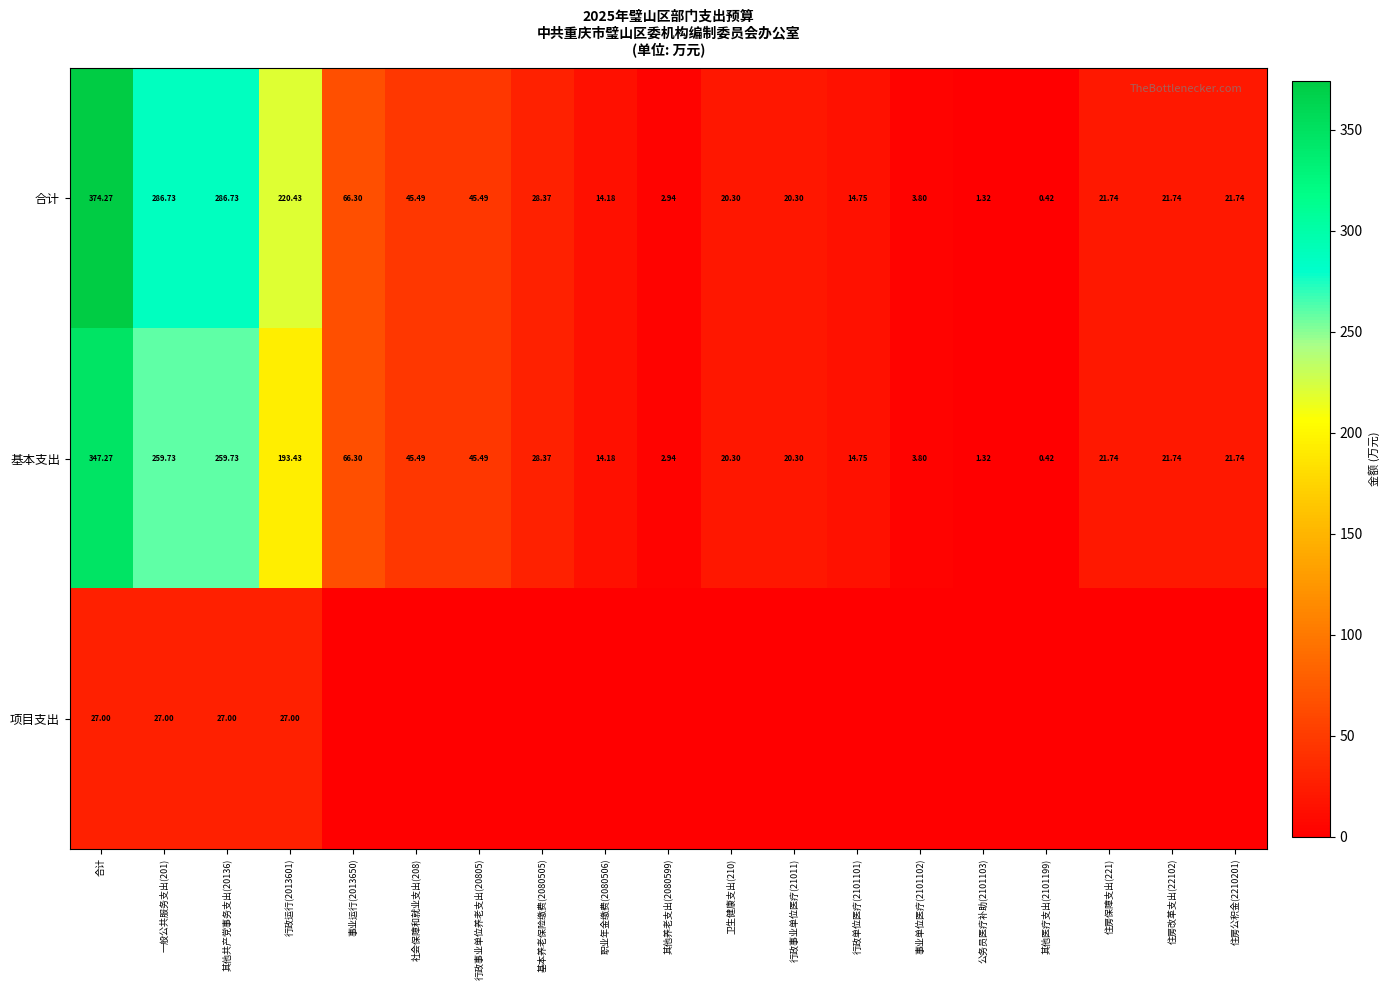

What is the sum of all 合计 values?

1497.0